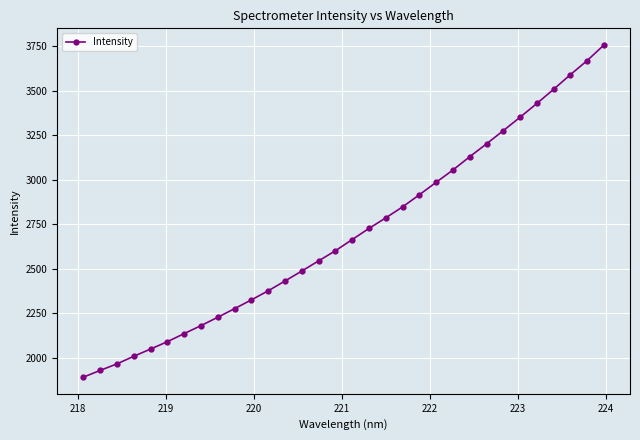

What is the value of the 6th point from the left?

2091.2